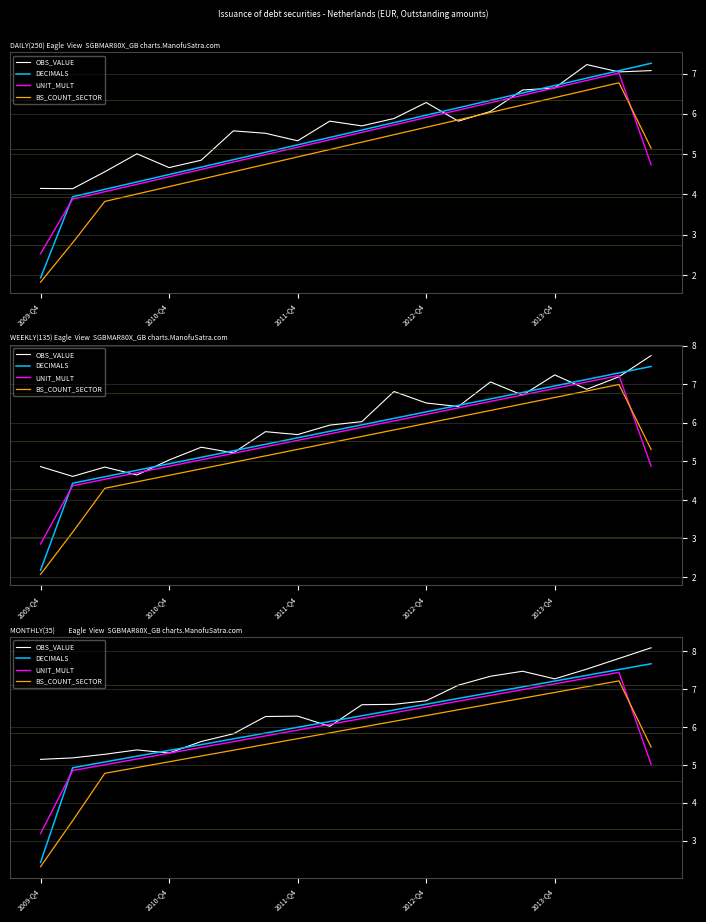

True or false: BS_COUNT_SECTOR has a value of 9.0 at 2010-Q4.

False